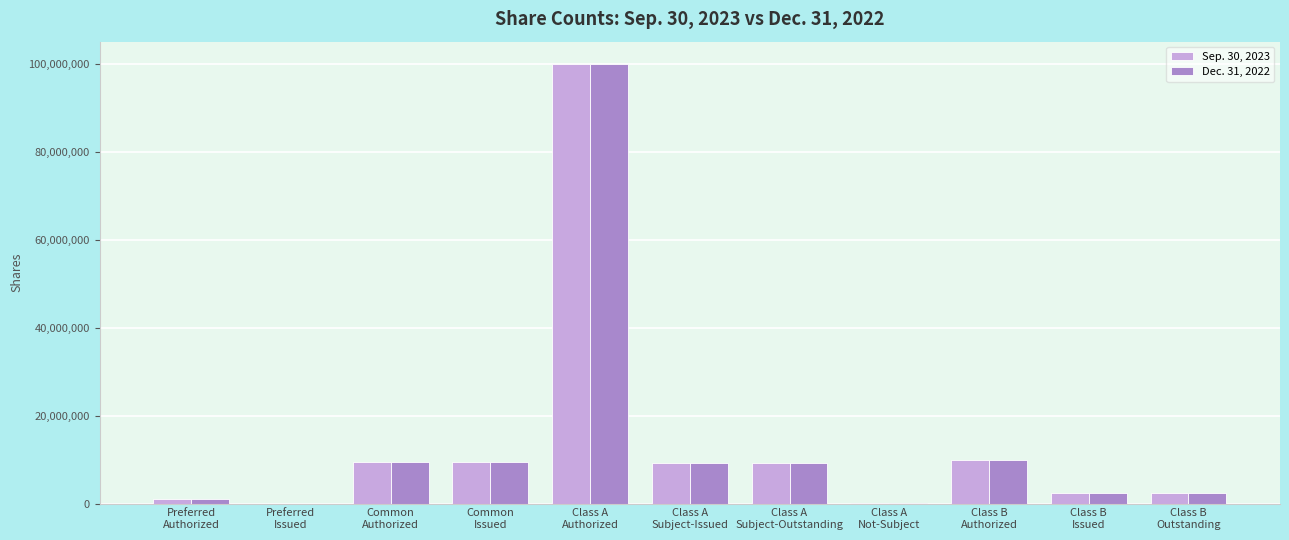

Are the bars horizontal?

No